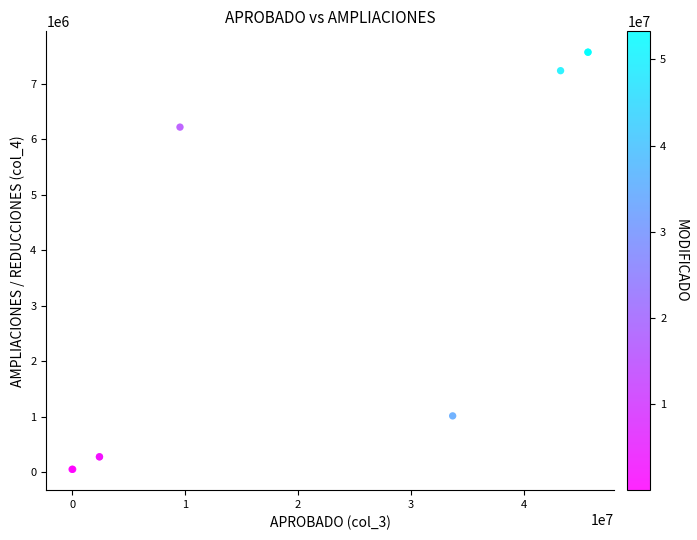

What Y value in the scatter plot is closest to 3813258?

6222052.4